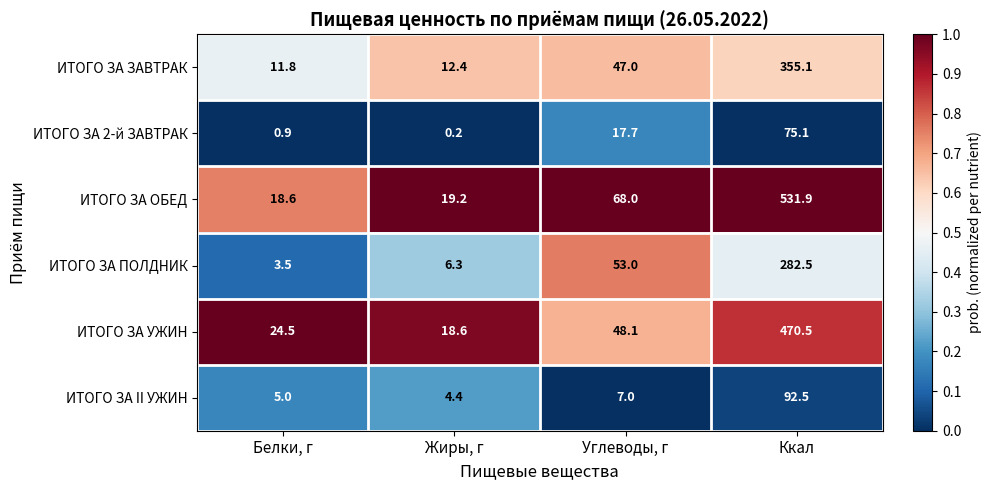

At Углеводы, г, list the series in order from smallest to largest.

ИТОГО ЗА II УЖИН, ИТОГО ЗА 2-й ЗАВТРАК, ИТОГО ЗА ЗАВТРАК, ИТОГО ЗА УЖИН, ИТОГО ЗА ПОЛДНИК, ИТОГО ЗА ОБЕД